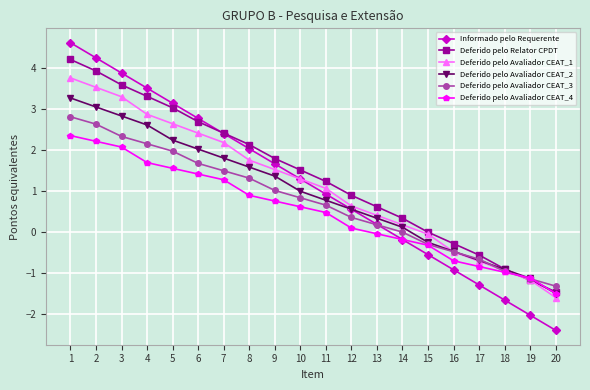

Between 5 and 13, which series saw the biggest shift?

Informado pelo Requerente